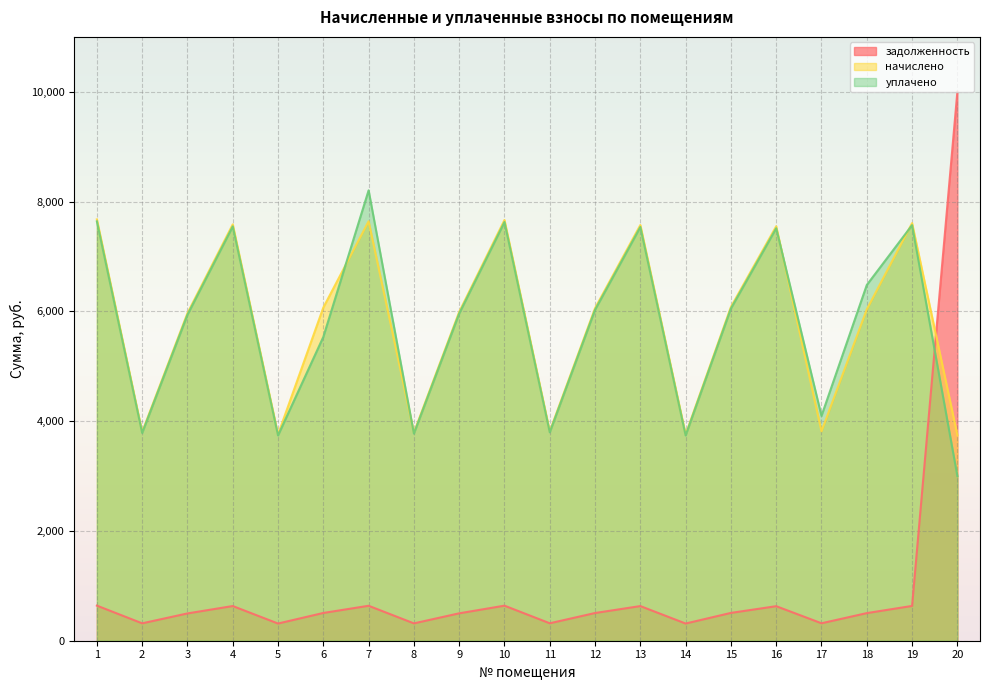

At which category does начислено reach its first local valley?

2